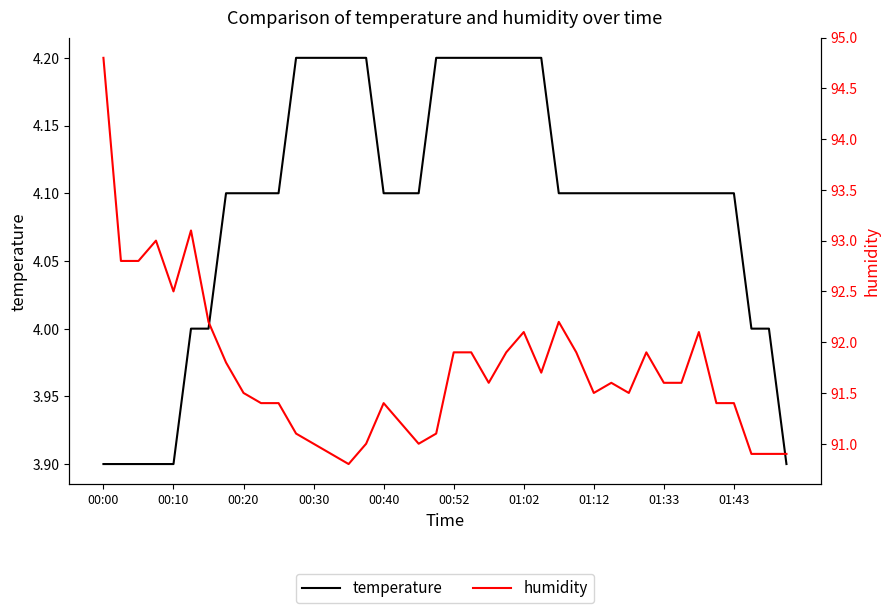

Reading left to right, list all the values displayed in this chart.

temperature: 3.9	3.9	3.9	3.9	3.9	4.0	4.0	4.1	4.1	4.1	4.1	4.2	4.2	4.2	4.2	4.2	4.1	4.1	4.1	4.2	4.2	4.2	4.2	4.2	4.2	4.2	4.1	4.1	4.1	4.1	4.1	4.1	4.1	4.1	4.1	4.1	4.1	4.0	4.0	3.9
humidity: 94.8	92.8	92.8	93.0	92.5	93.1	92.2	91.8	91.5	91.4	91.4	91.1	91.0	90.9	90.8	91.0	91.4	91.2	91.0	91.1	91.9	91.9	91.6	91.9	92.1	91.7	92.2	91.9	91.5	91.6	91.5	91.9	91.6	91.6	92.1	91.4	91.4	90.9	90.9	90.9